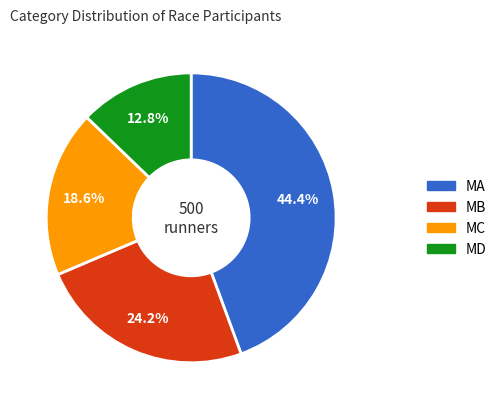

Is there any slice that represents more than half of the pie?

No